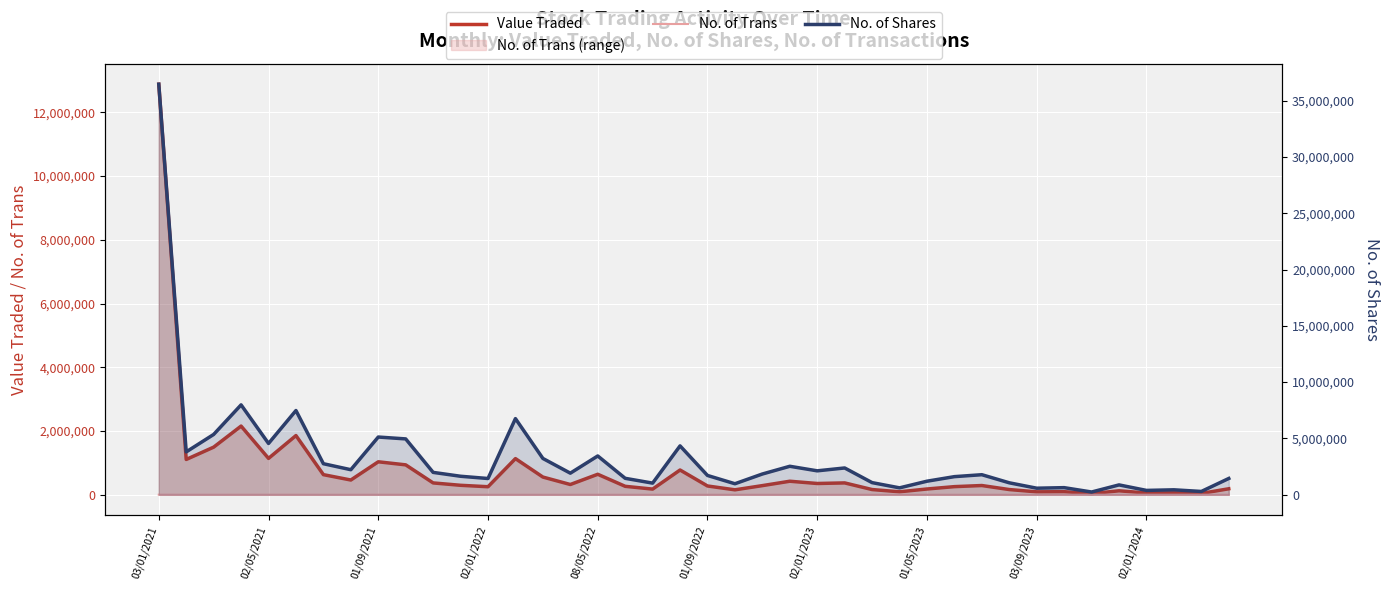

At how many categories does at least one series exceed 15754025?

1